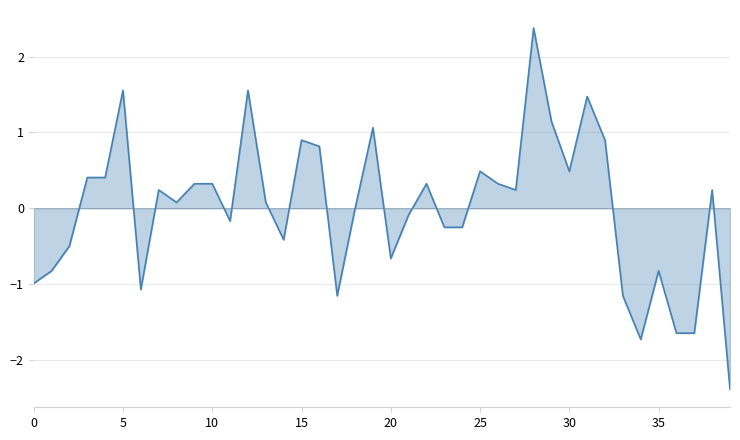

How many lines are shown in the chart?

1